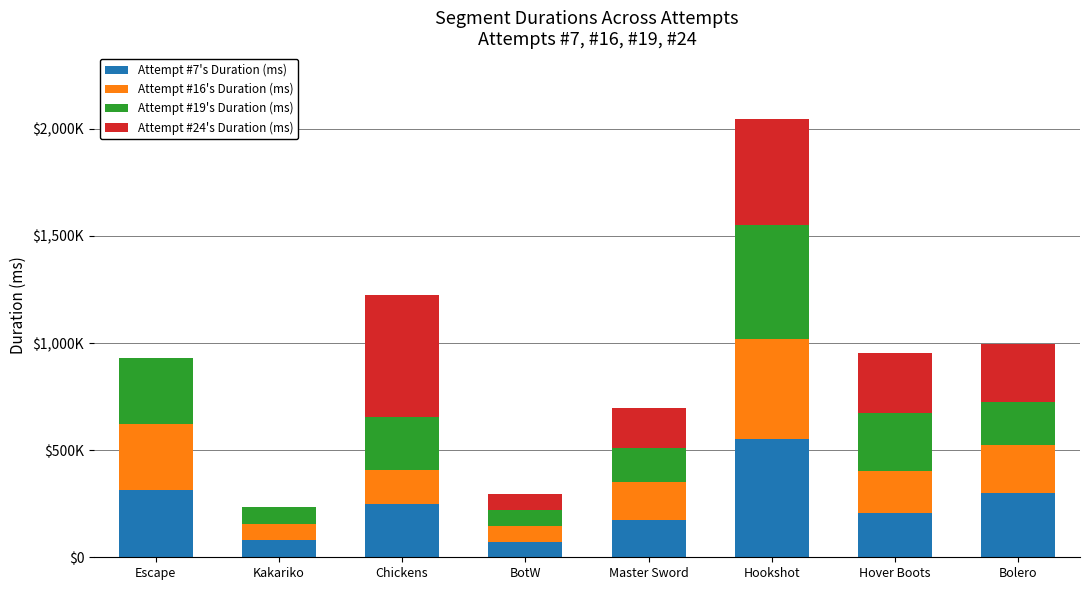

Are the bars horizontal?

No